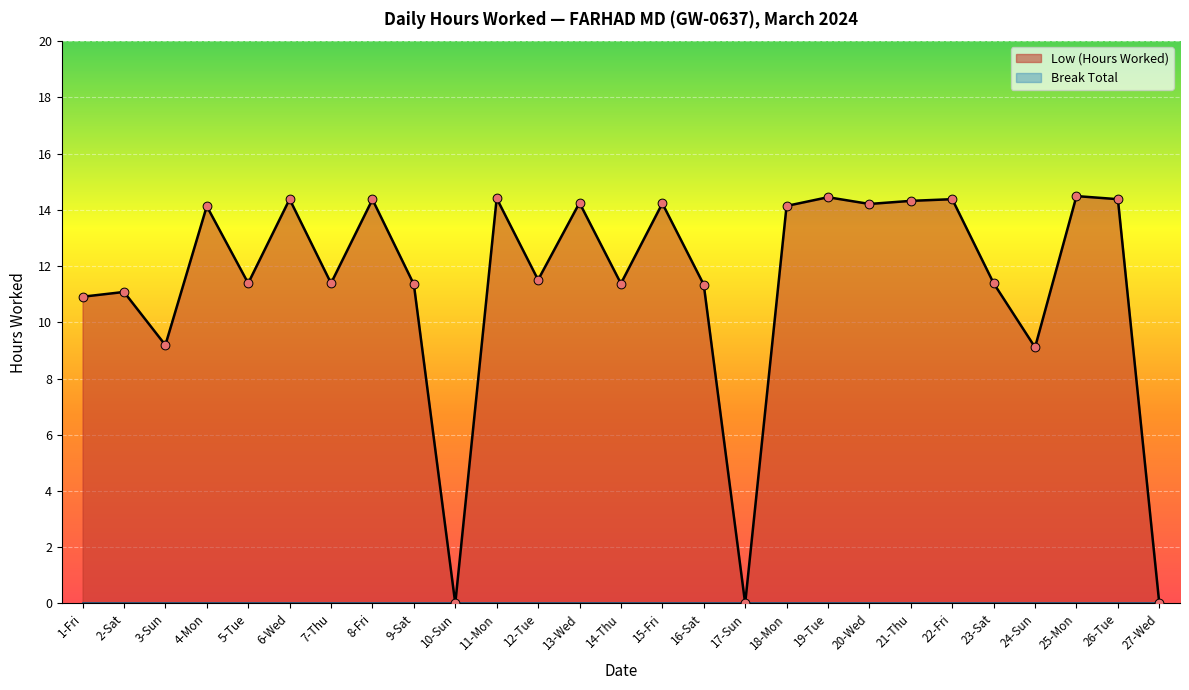

What is the ratio of the value at 5-Tue to the value at 19-Tue?

0.8